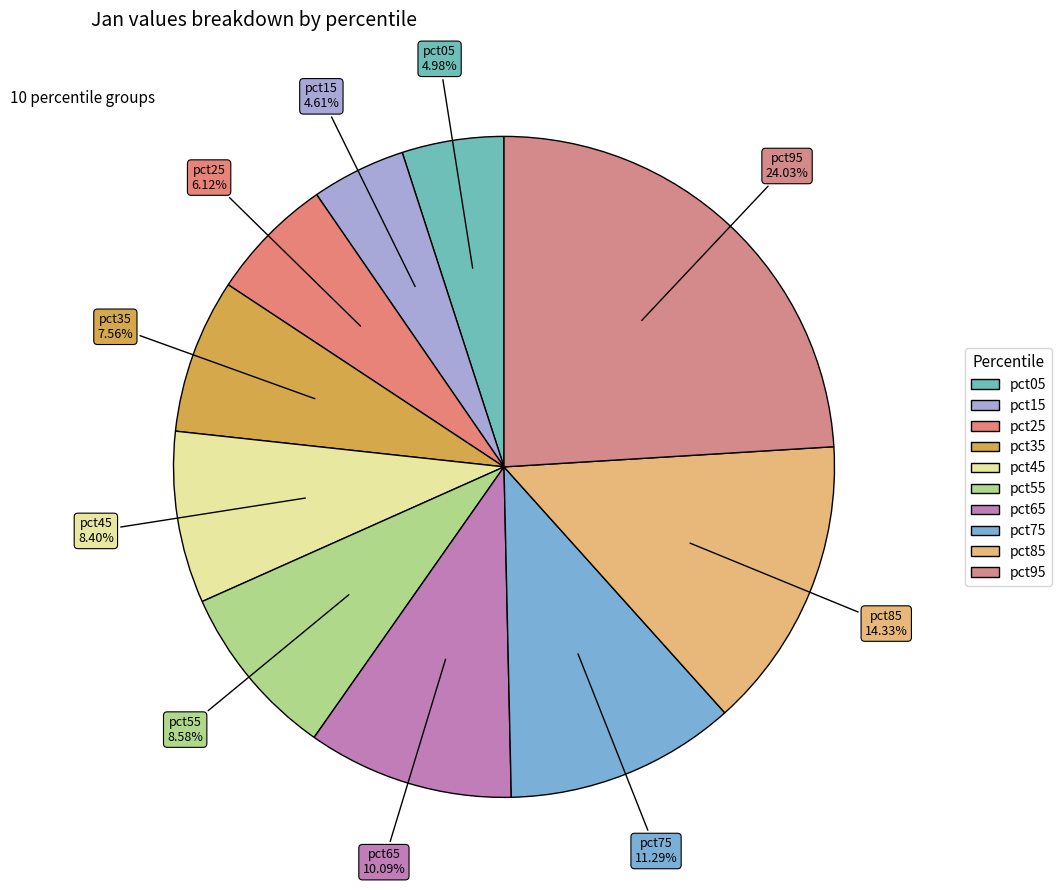

What percentage is the pct65 slice, to the nearest percent?

10%